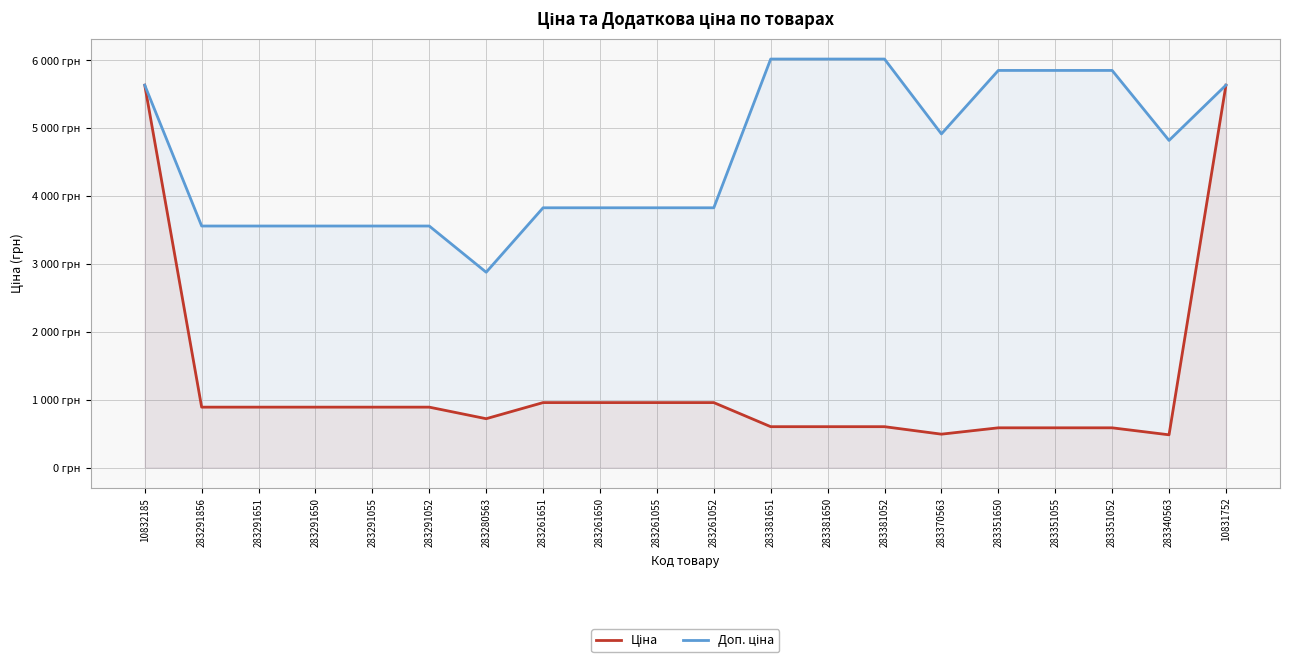

The Доп. ціна series shows 3559.7 at 283291055. True or false?

True